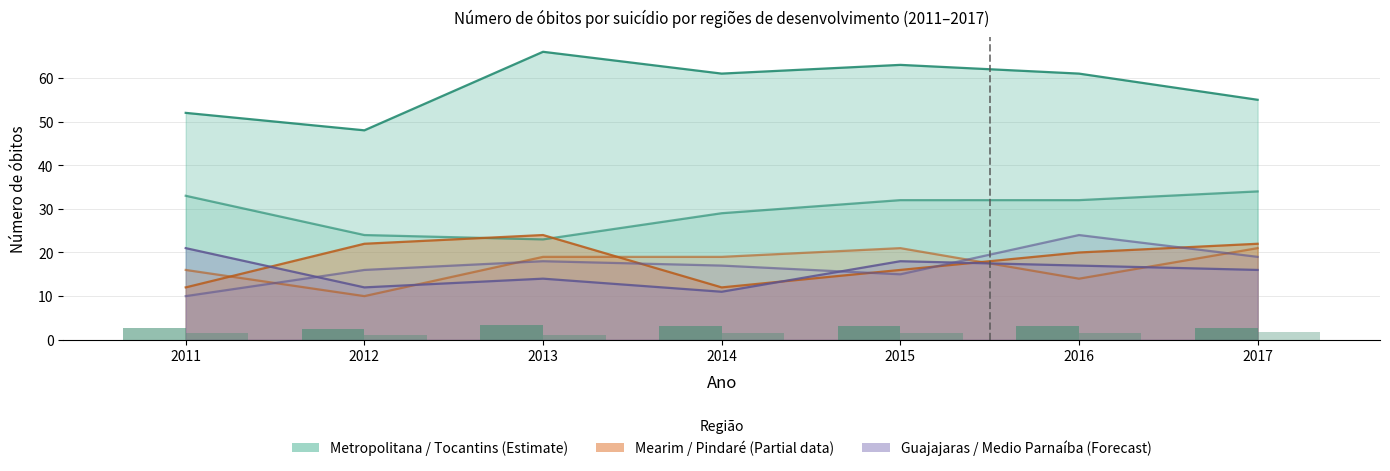

Reading left to right, extract all data points from this chart.

Metropolitana de São Luís: 52	48	66	61	63	61	55
Tocantins Maranhense: 33	24	23	29	32	32	34
Mearim: 12	22	24	12	16	20	22
Pindaré: 16	10	19	19	21	14	21
Guajajaras: 21	12	14	11	18	17	16
Medio Parnaiba Maranhense: 10	16	18	17	15	24	19